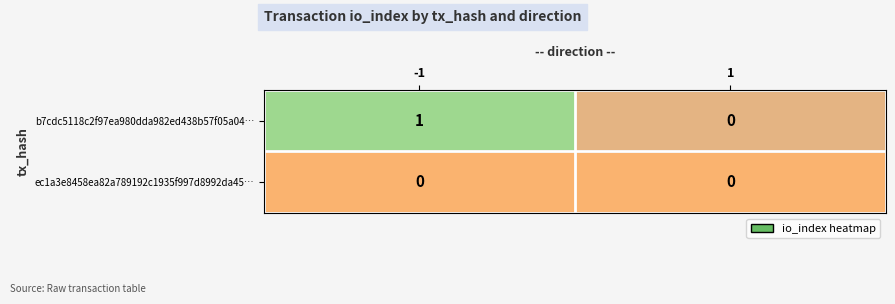

At which category is the sum across all series the highest?

-1